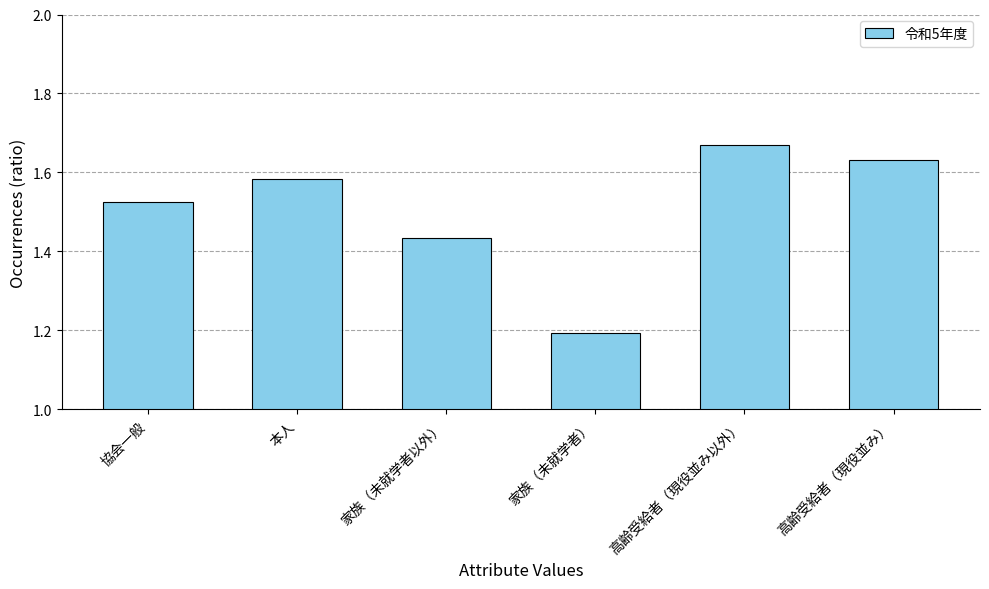

What is the difference between the maximum and minimum values?

0.5